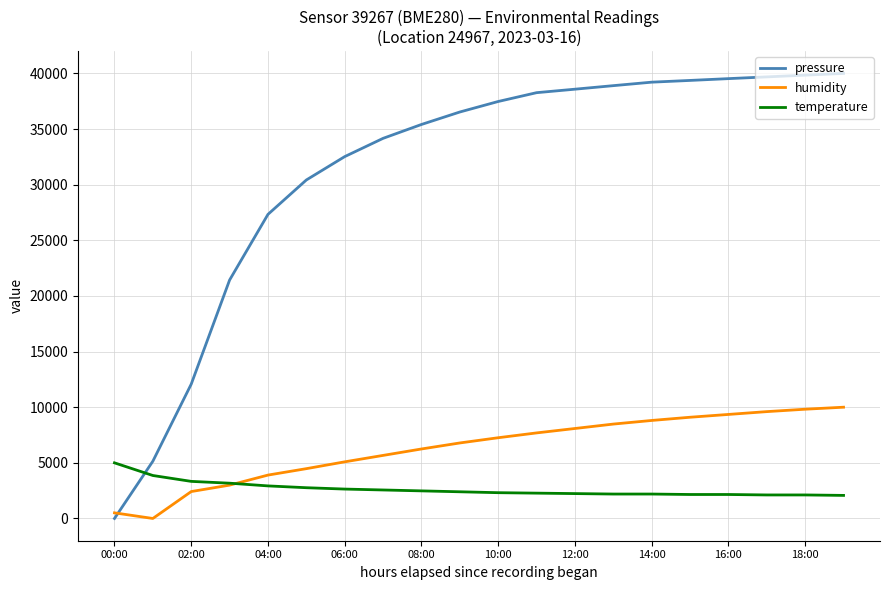

After their last crossing, which series has the higher values: pressure or humidity?

pressure